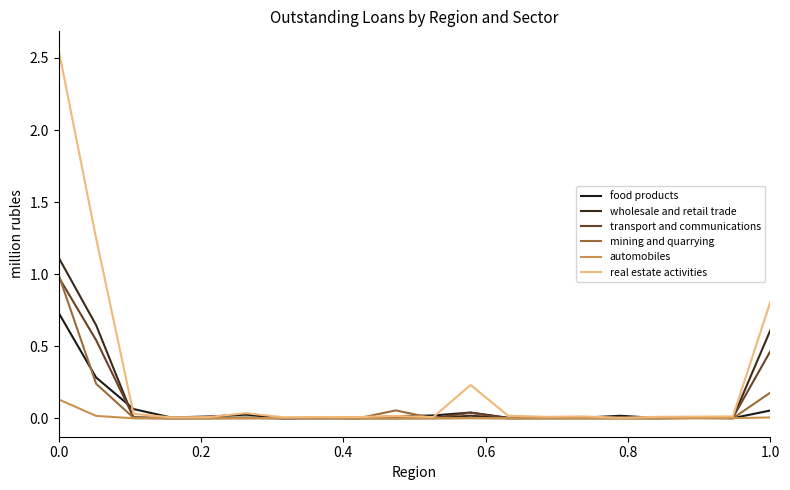

Which category has the lowest value across all series?

0.6